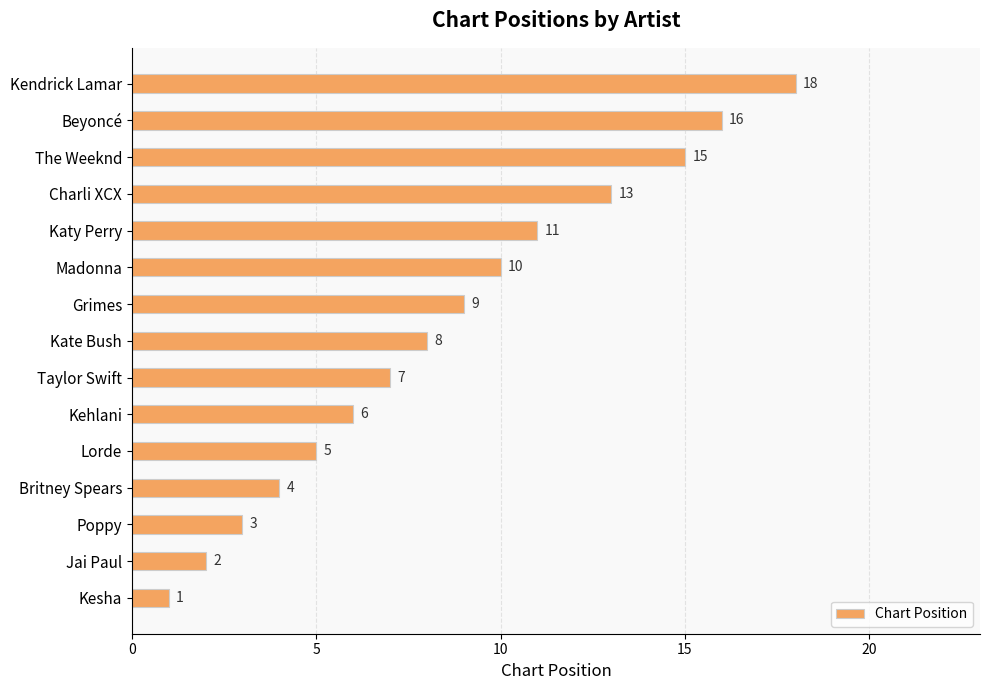

Are the bars horizontal?

Yes